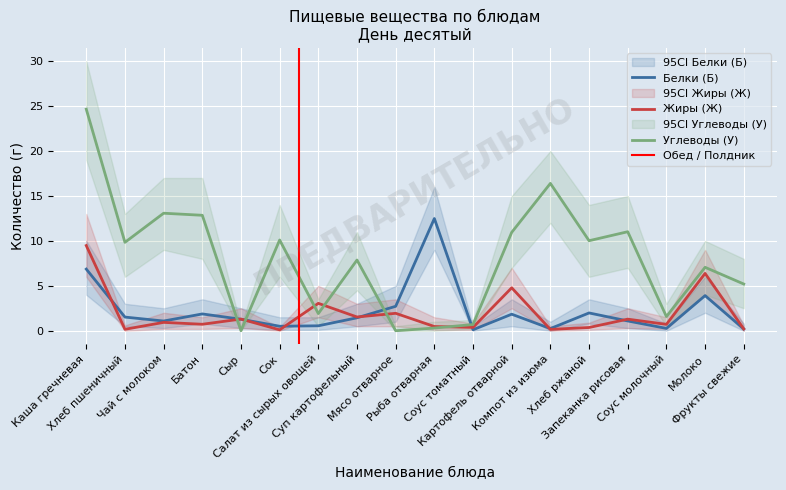

Which series has the largest range (max minus min)?

Углеводы (У)